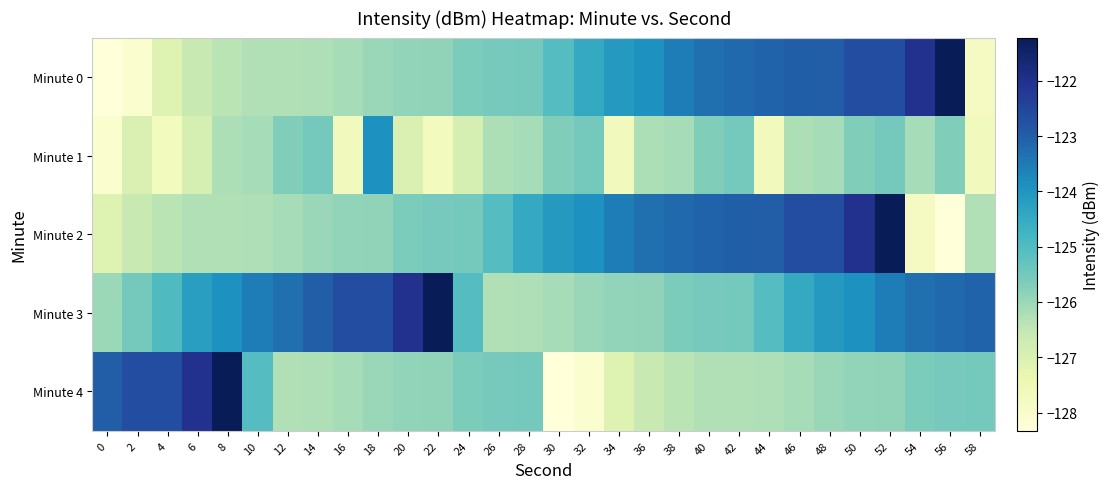

Rank the series at 16 from lowest to highest value.

Minute 1, Minute 4, Minute 0, Minute 2, Minute 3